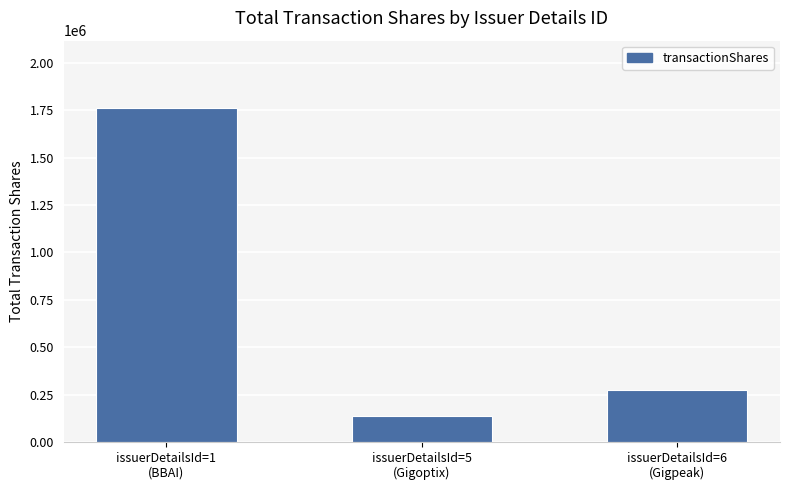

Between issuerDetailsId=6
(Gigpeak) and issuerDetailsId=1
(BBAI), which is larger?

issuerDetailsId=1
(BBAI)